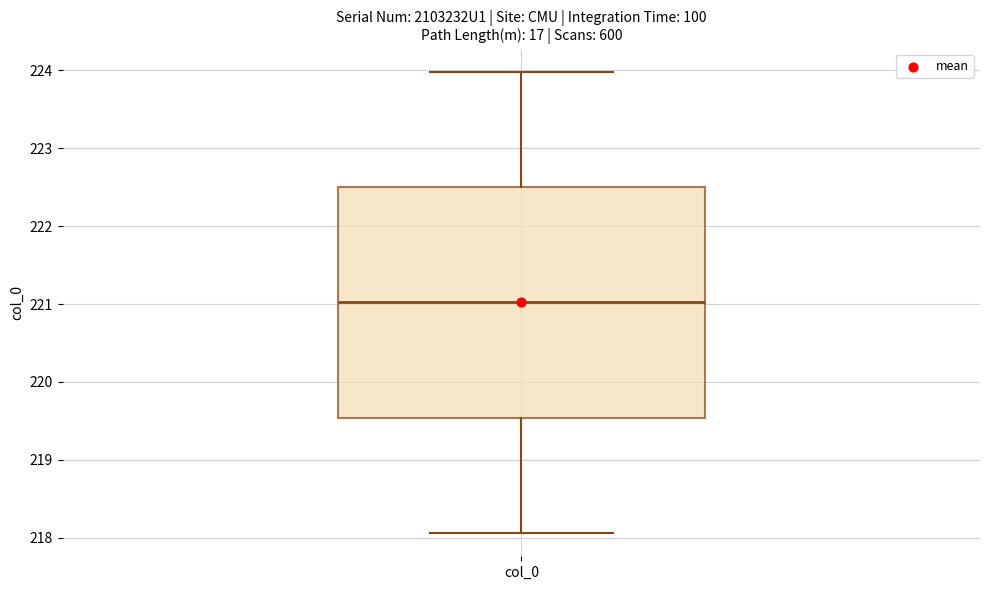

Where is the lower edge of the box for col_0 on the y-axis? The values are not printed on the chart, so give them approximately, as read against the axis.

219.5